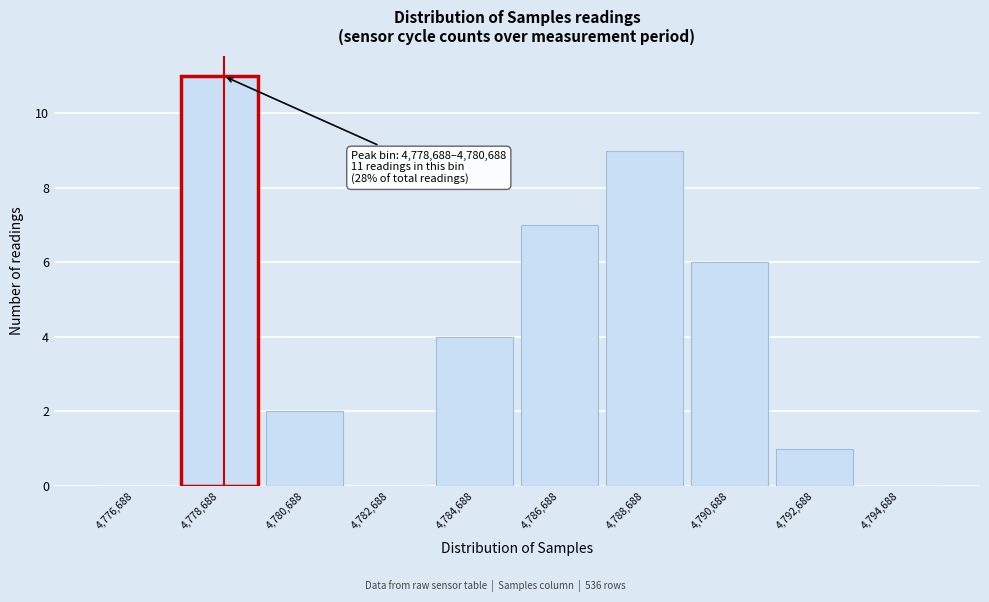

Reading left to right, transcribe all the data shown in this chart.

4,776,688=0	4,778,688=11	4,780,688=2	4,782,688=0	4,784,688=4	4,786,688=7	4,788,688=9	4,790,688=6	4,792,688=1	4,794,688=0